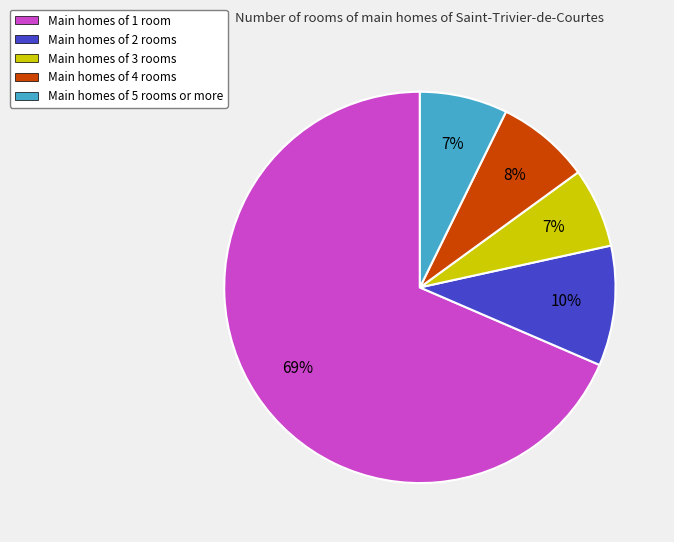

Does any single category account for the majority?

Yes